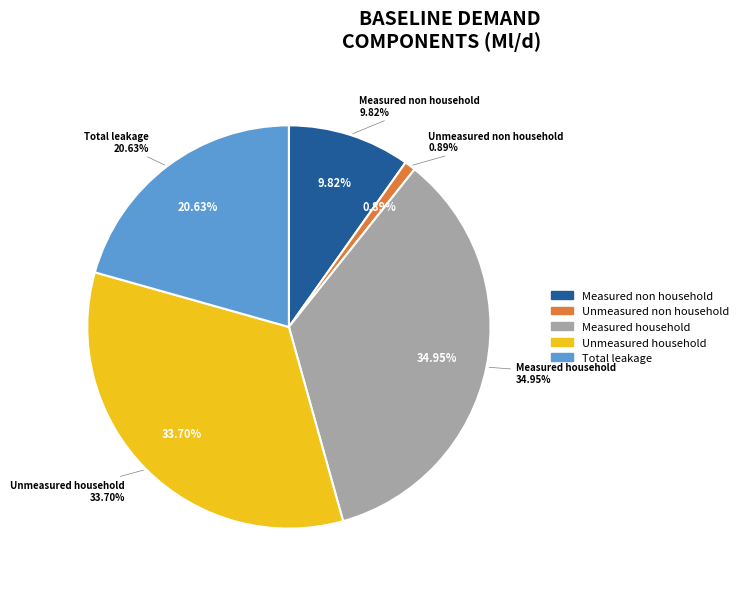

What percentage is the Measured household slice, to the nearest percent?

35%